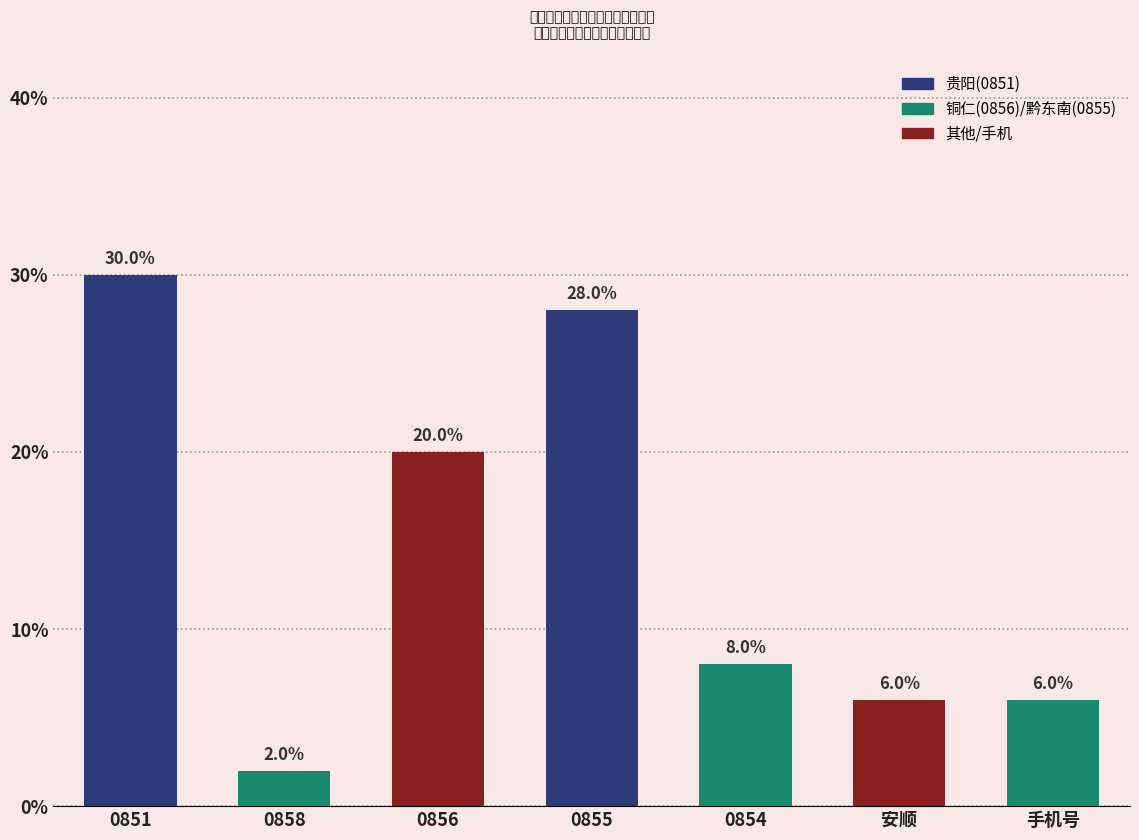

Reading left to right, what are all the values shown in this chart?

30.0	2.0	20.0	28.0	8.0	6.0	6.0